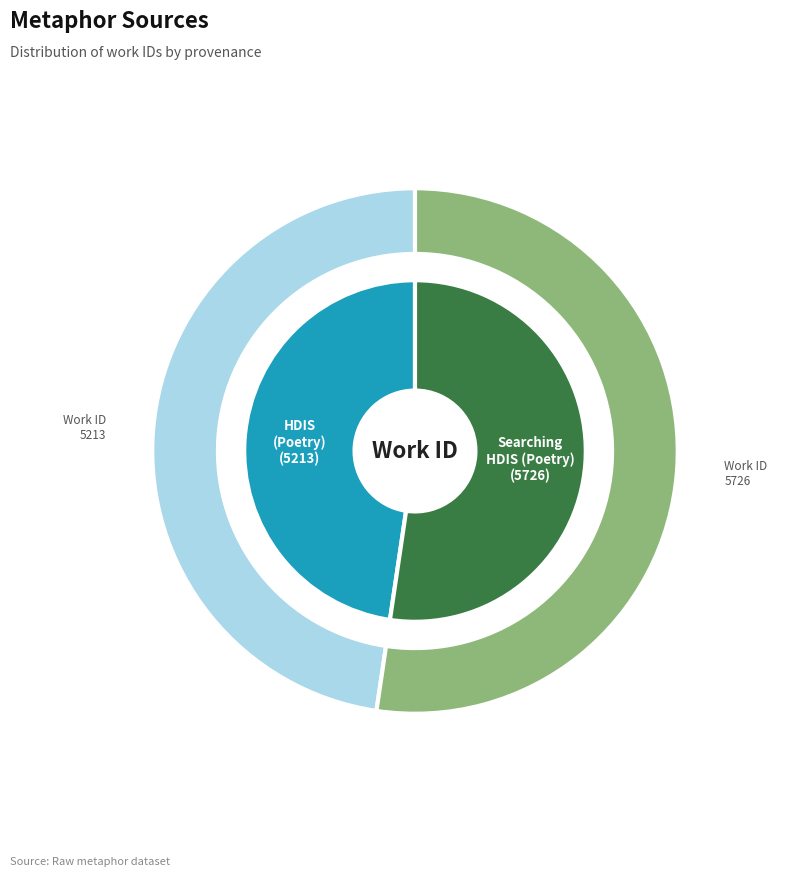

Which has a higher value, HDIS (Poetry): searching internal or Searching in HDIS (Poetry); confirmed?

Searching in HDIS (Poetry); confirmed